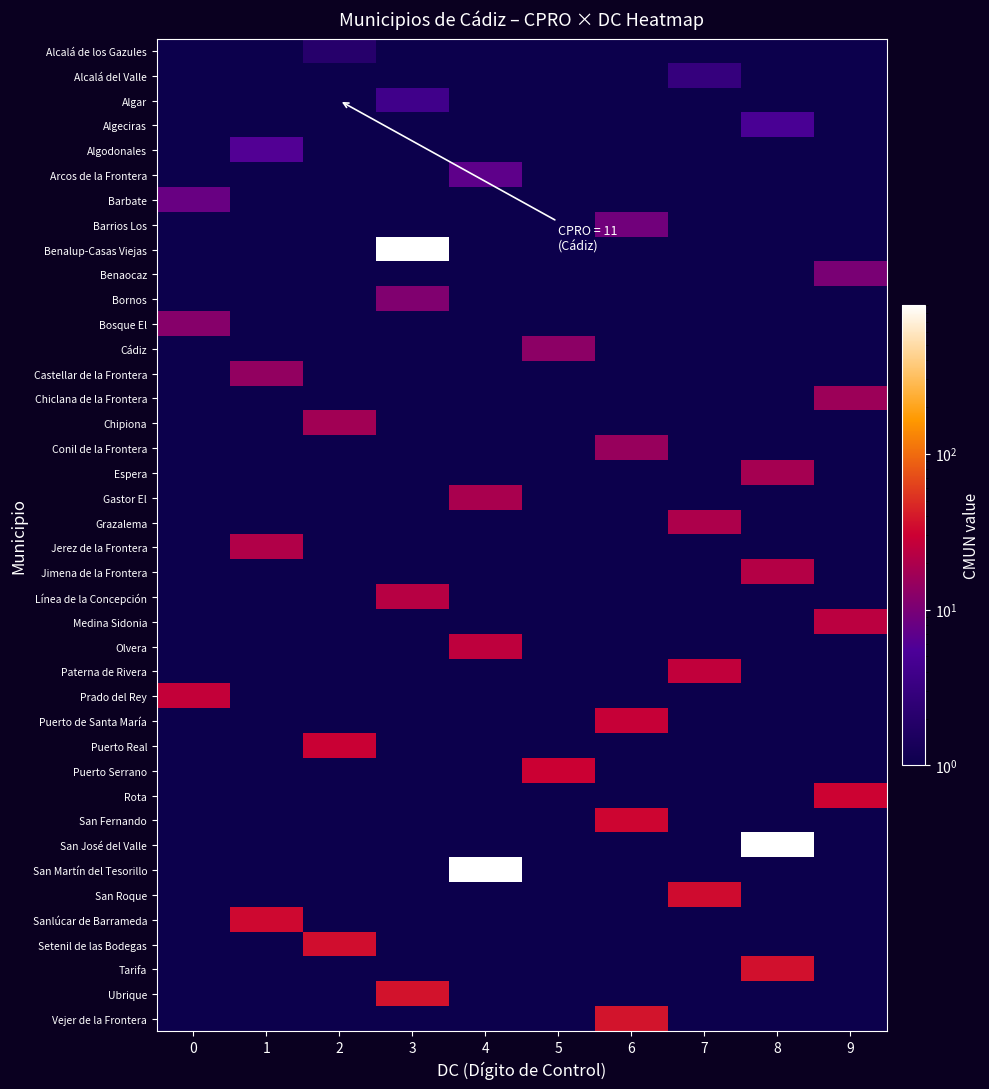

What is the total value across all series at 0?

84